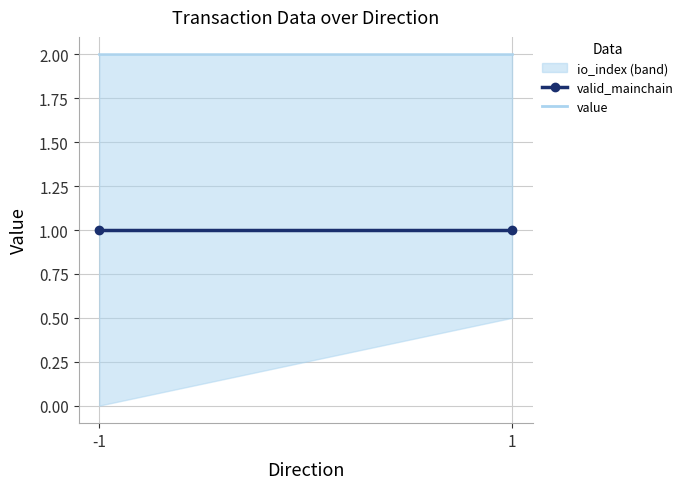

What is the highest value of the valid_mainchain series?

1.0